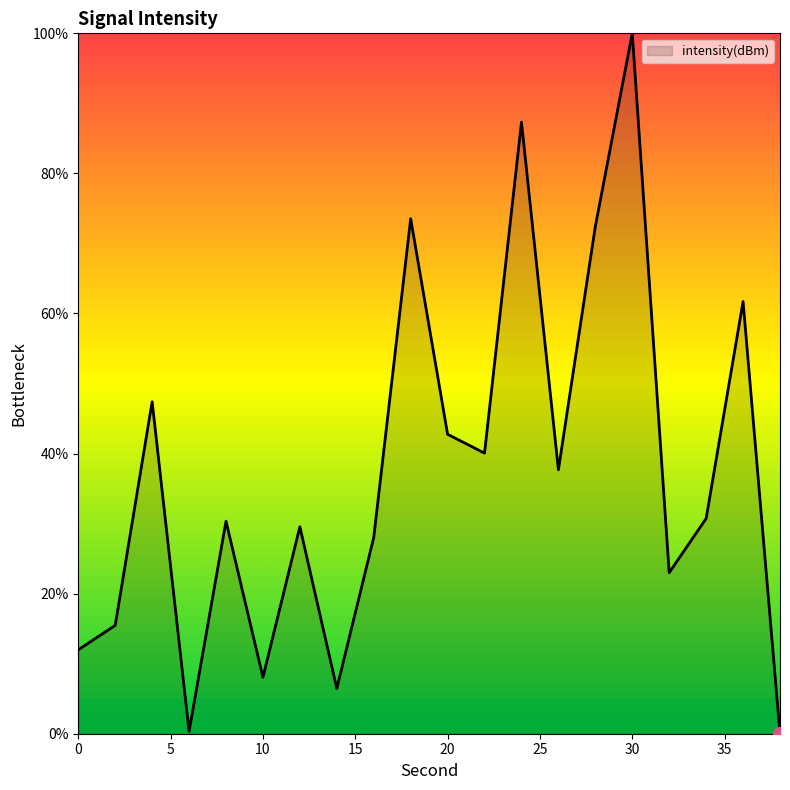

What is the difference between the maximum and minimum values?

100.0